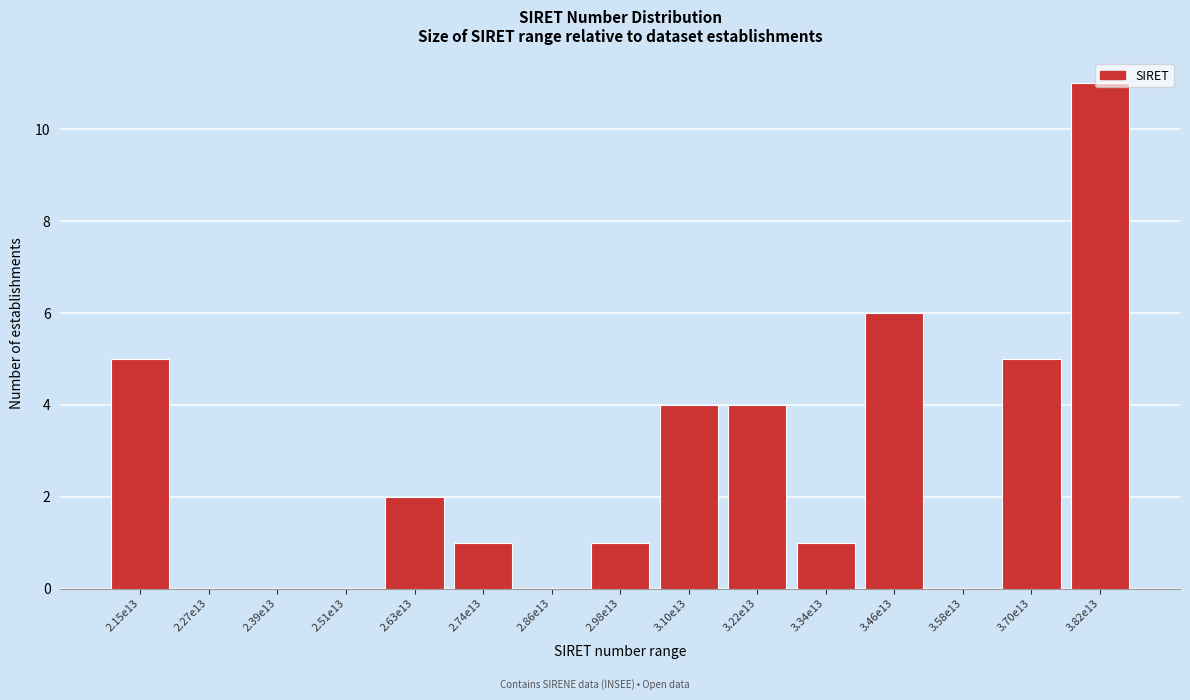

What is the sum of all values?

40